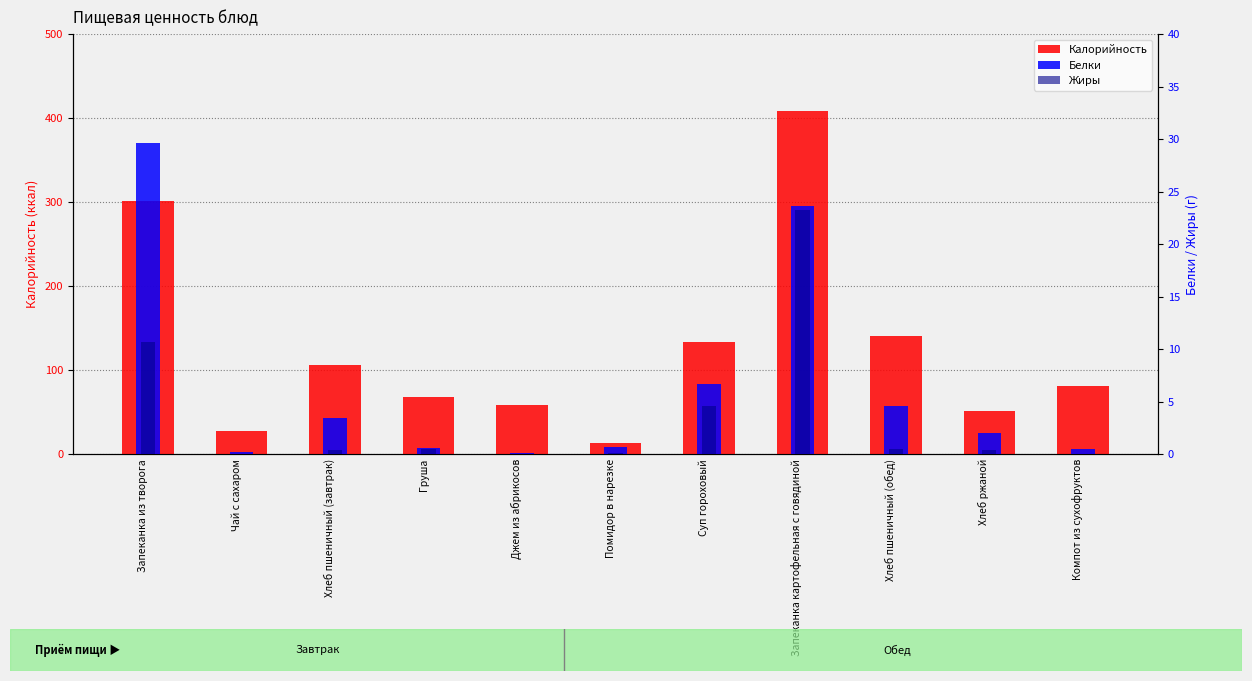

What is the value of the Жиры bar at the 4th from the left?

0.5